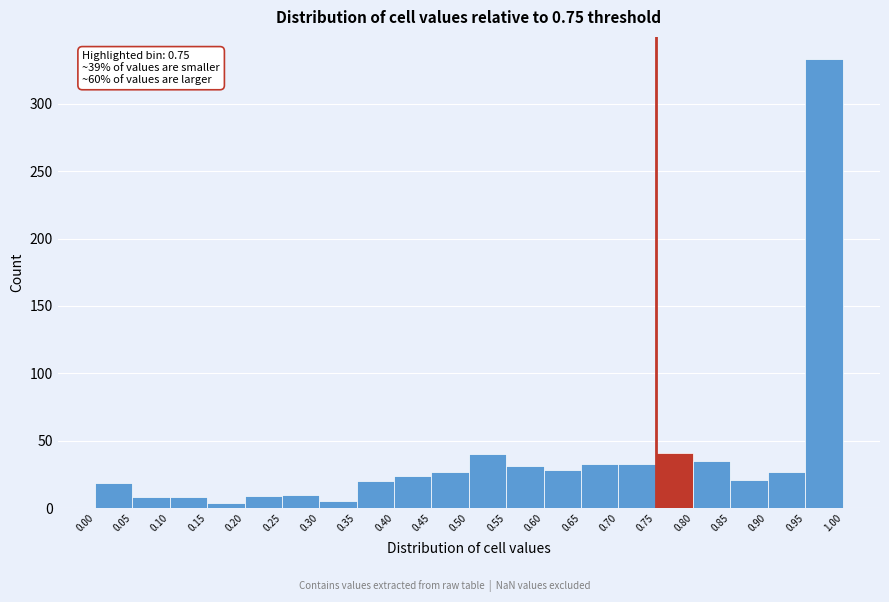

Which range on the x-axis has the tallest bar?

0.95 to 1.00